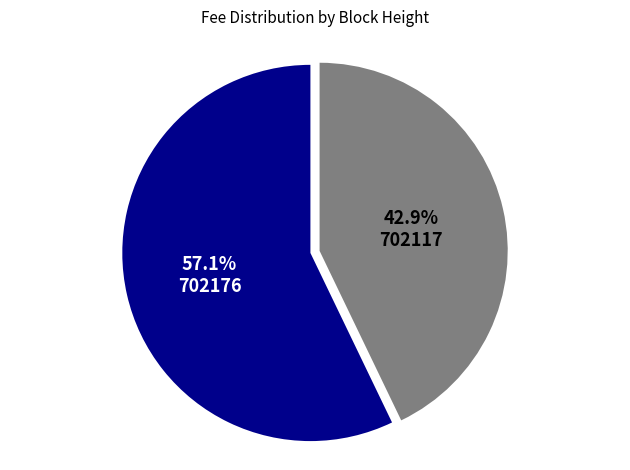

Does 702117 account for over 50% of the chart?

No